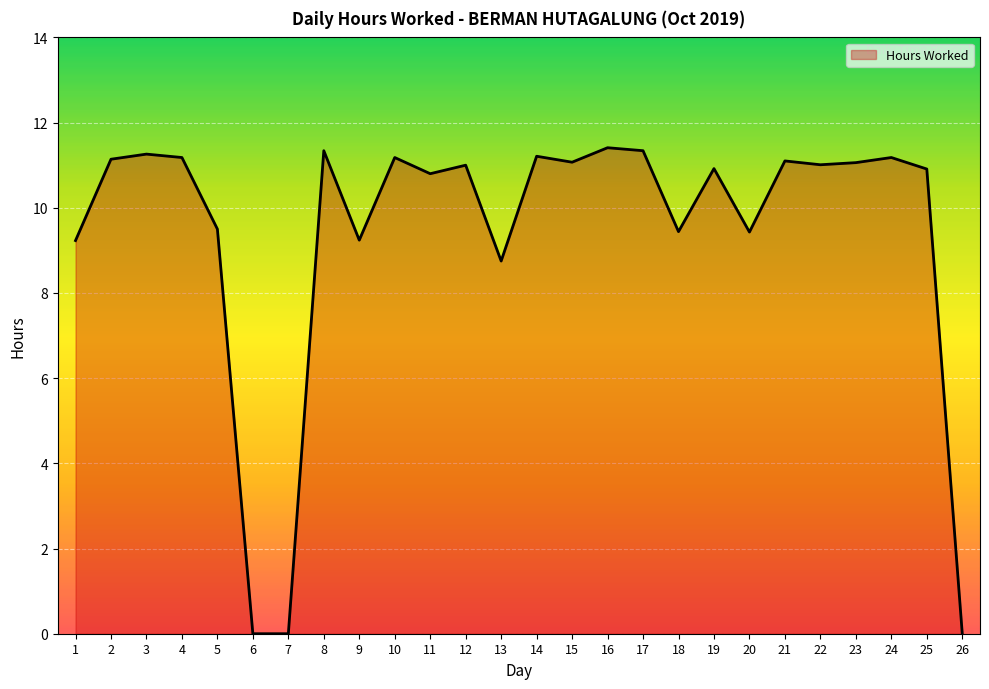

What is the difference between the maximum and minimum values?

11.4